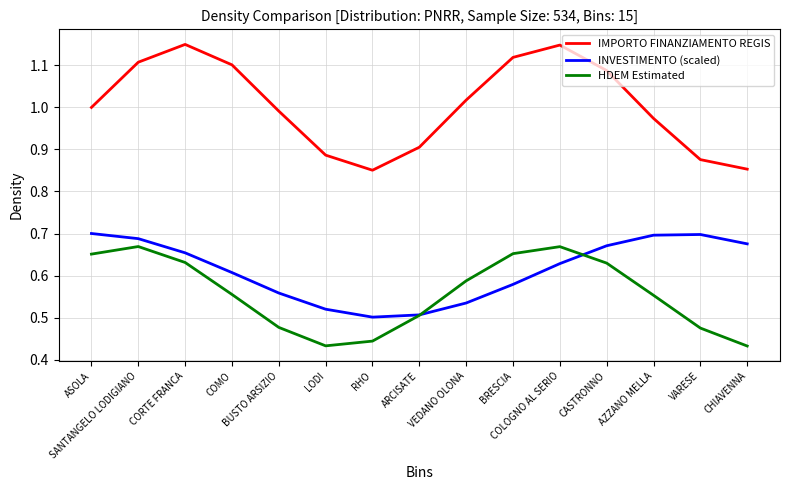

Which series changed the most between SANTANGELO LODIGIANO and BRESCIA?

INVESTIMENTO (scaled)